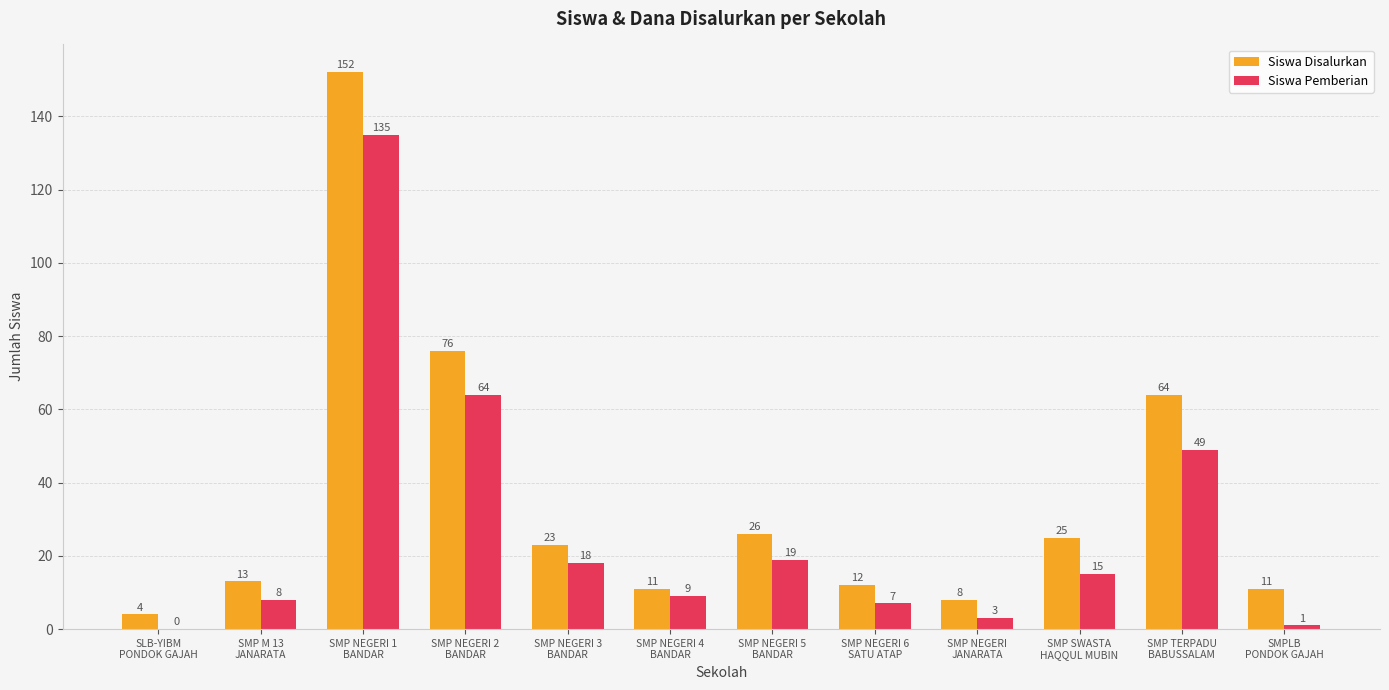

What is the highest value of the Siswa Pemberian series?

135